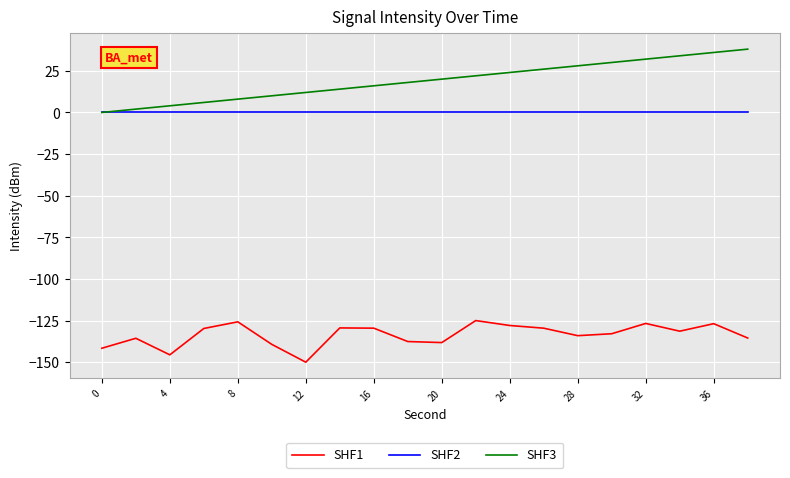

True or false: SHF1 and SHF3 cross at least once.

False